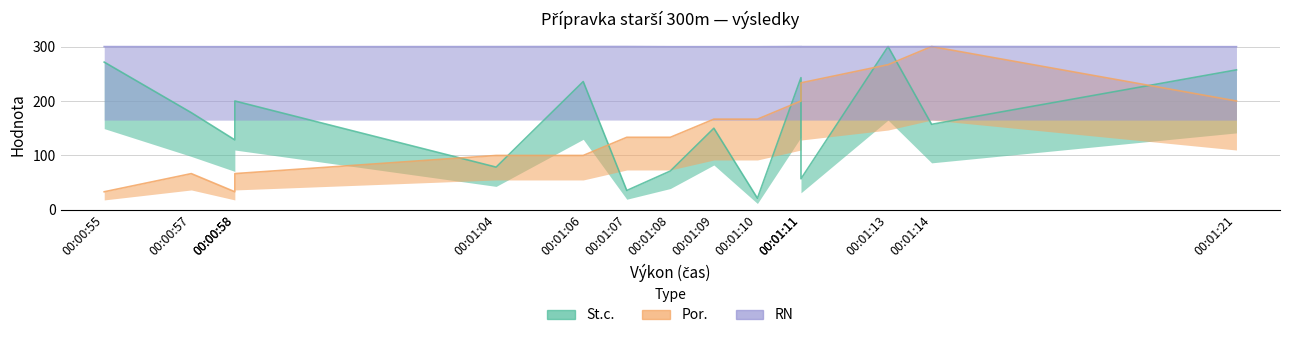

What is the maximum value shown in the chart?

300.0